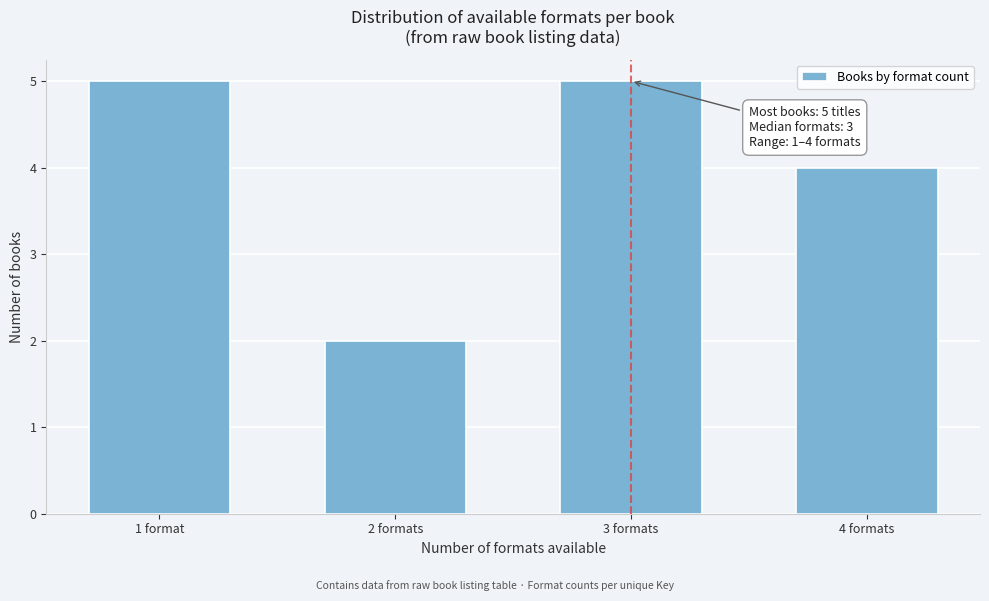

Reading left to right, what are all the values shown in this chart?

1 format=5	2 formats=2	3 formats=5	4 formats=4